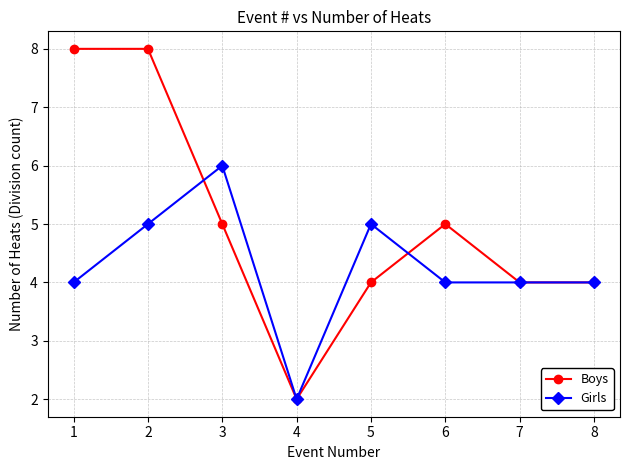

Rank the series by their average value, from highest to lowest.

Boys, Girls